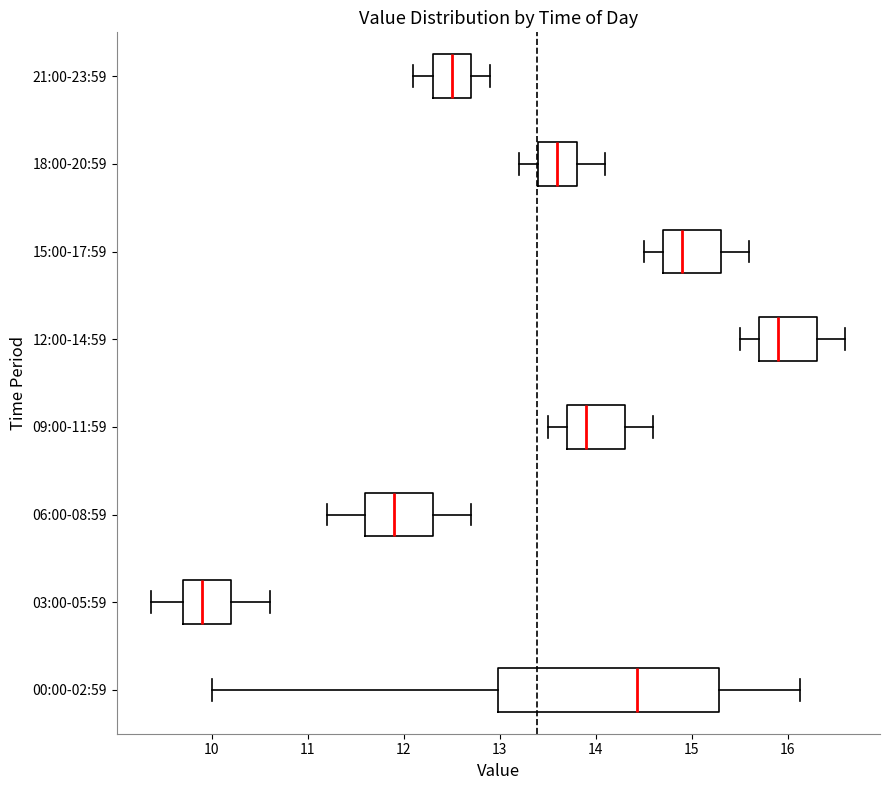

Which box is the widest, from its left edge to its right edge?

00:00-02:59